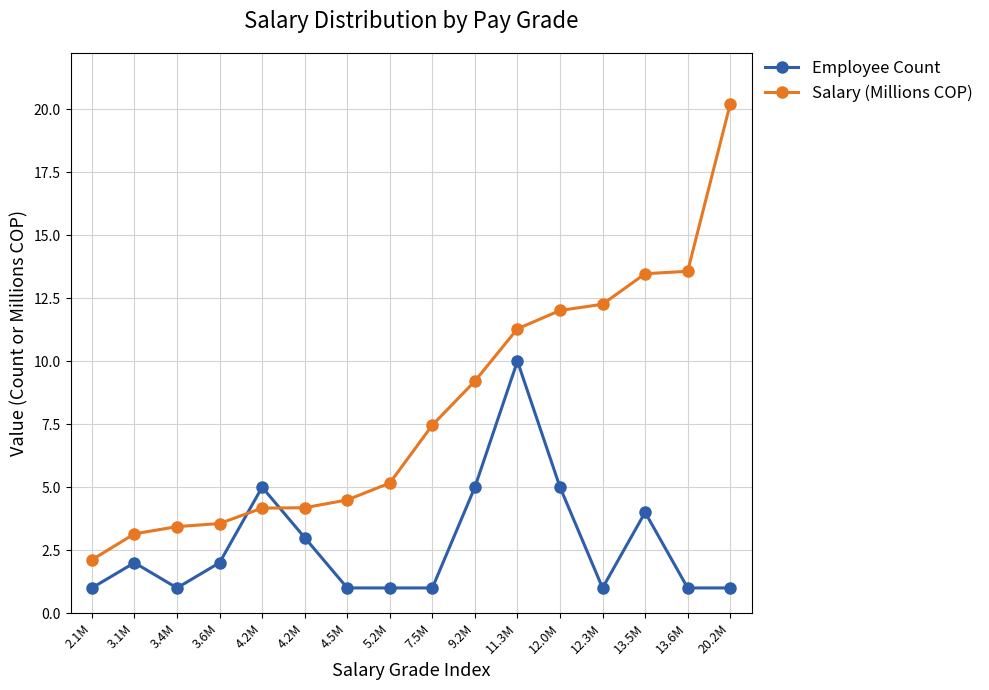

How many values in the Employee Count series are below 2?

8